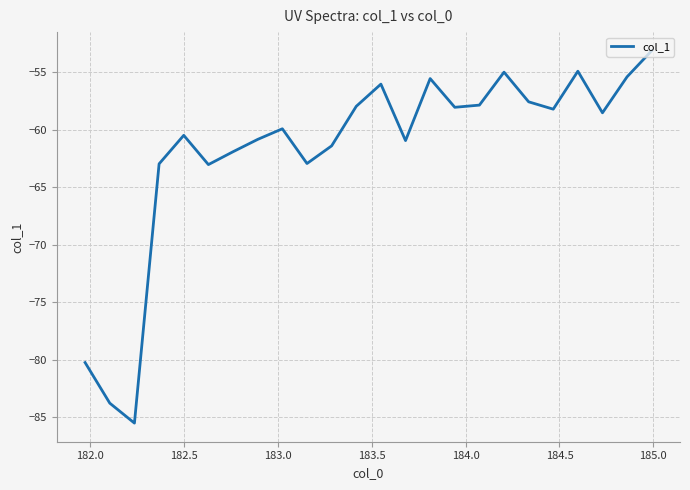

Does the chart display data point markers on the line(s)?

No